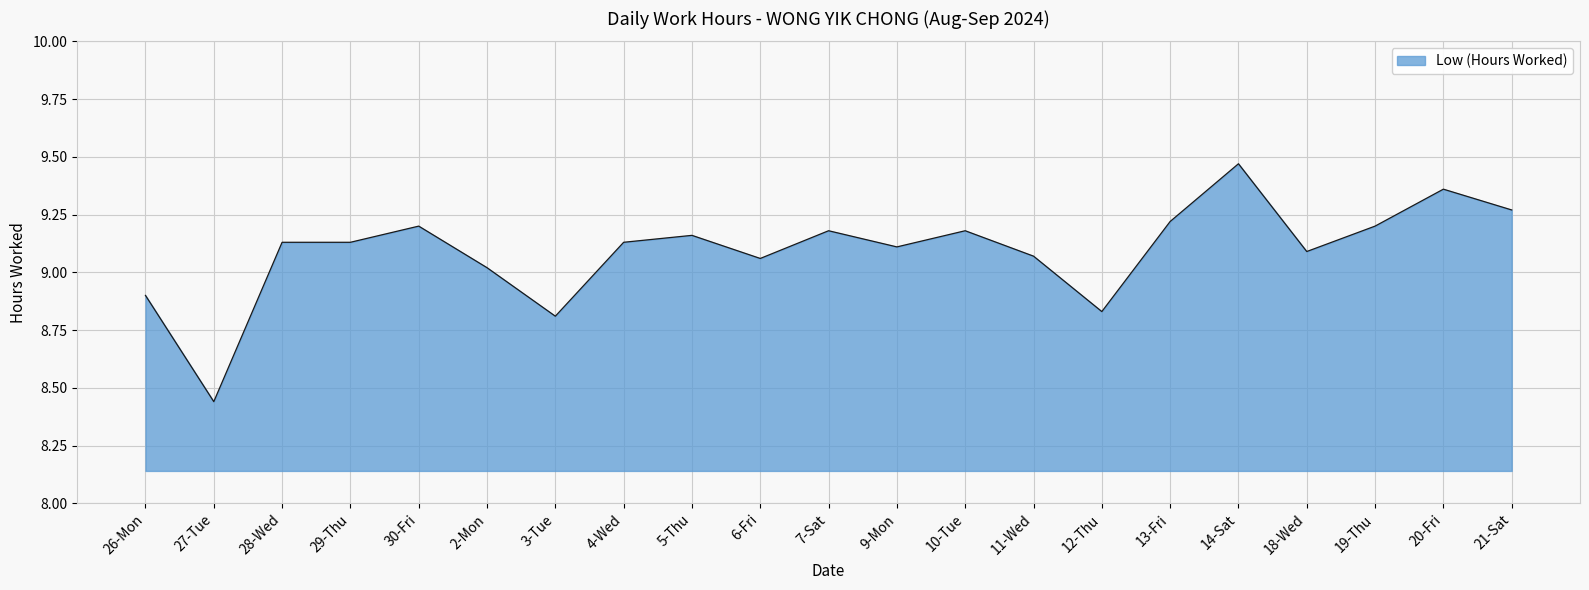

What is the ratio of the value at 21-Sat to the value at 9-Mon?

1.0